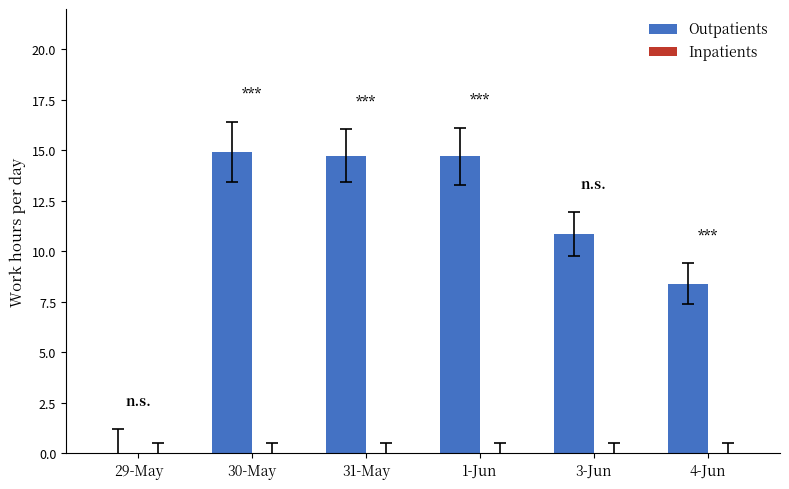

Are the bars horizontal?

No